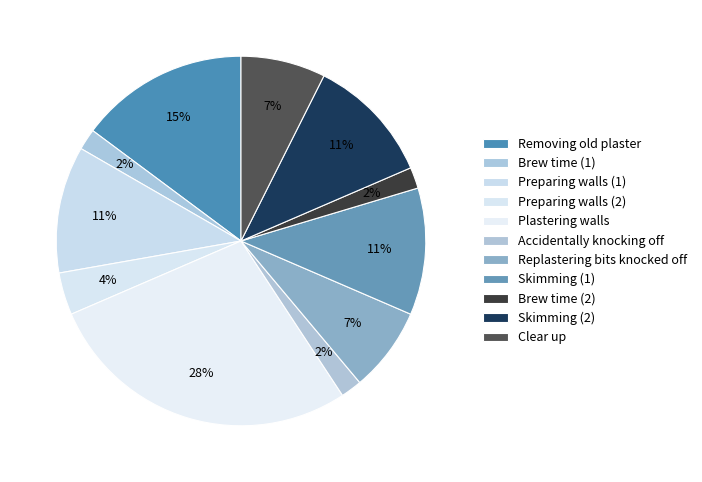

What is the ratio of the value at Removing old plaster to the value at Preparing walls (2)?

4.0